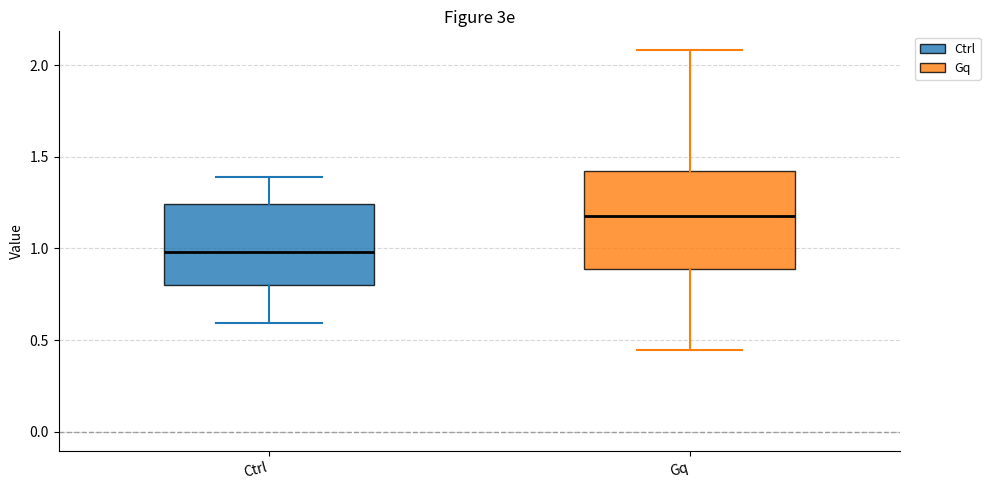

Where is the upper edge of the box for Ctrl on the y-axis? The values are not printed on the chart, so give them approximately, as read against the axis.

1.25